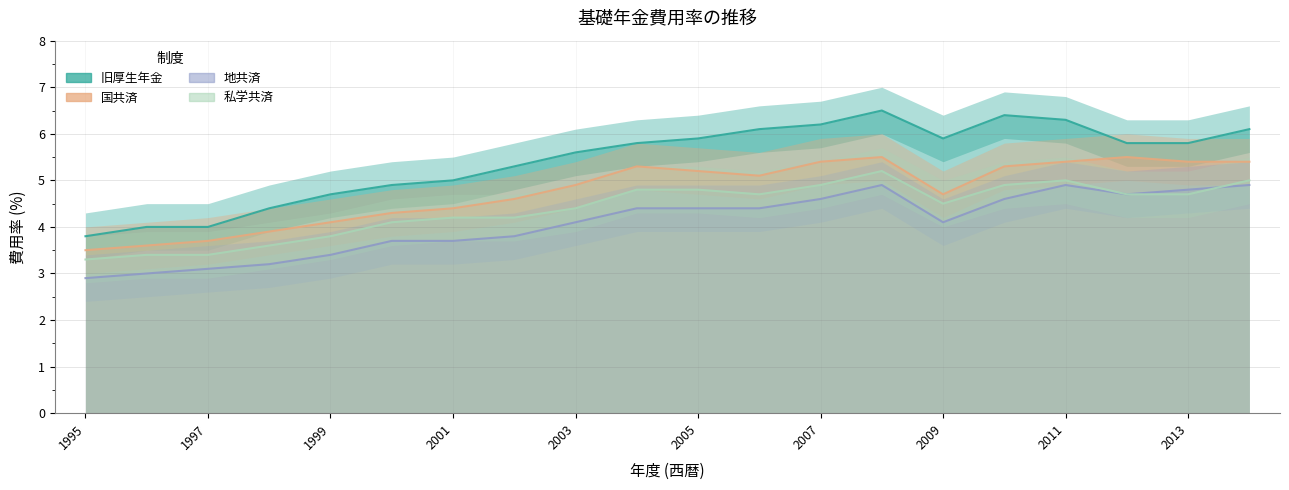

At how many categories does at least one series exceed 5?

13